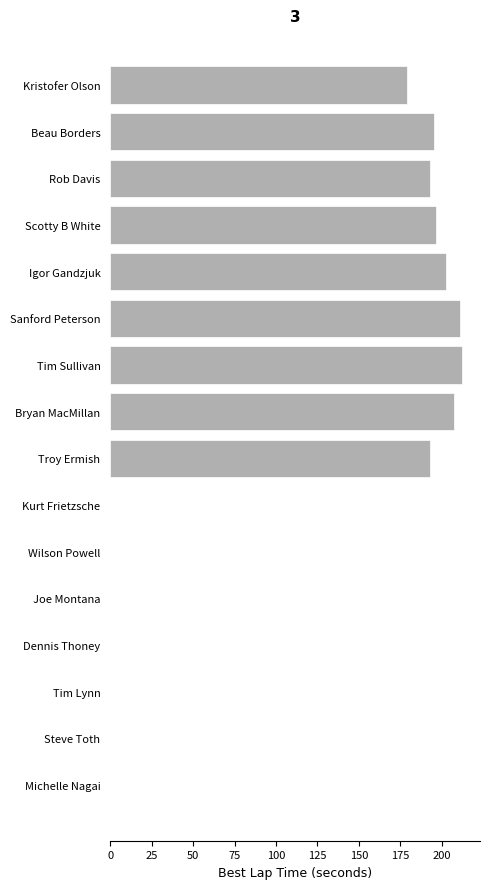

What is the sum of all values?

1791.0